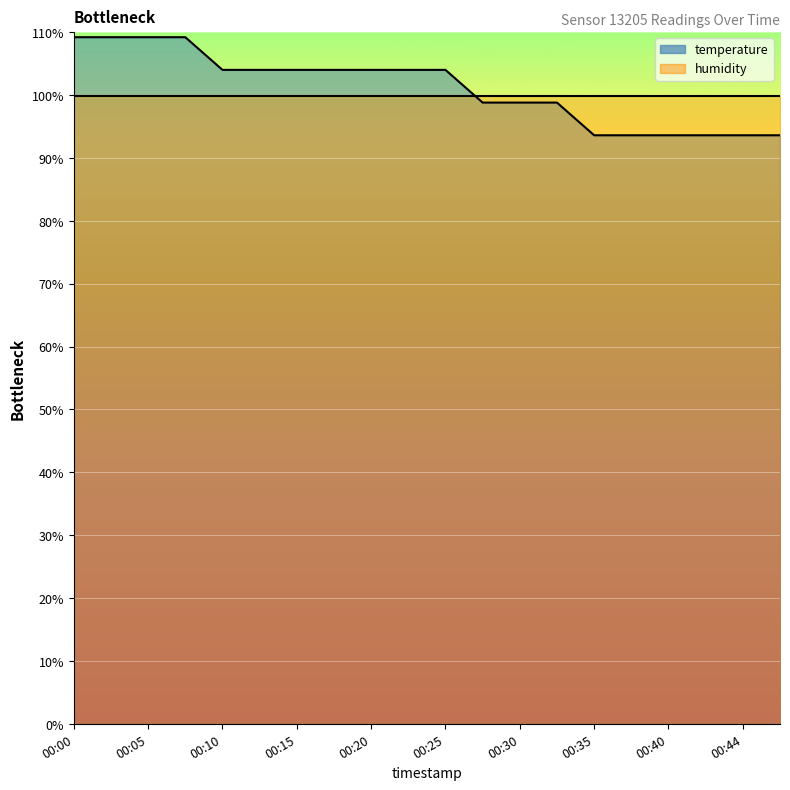

Is it true that the value at 00:27 is 141.8?

False